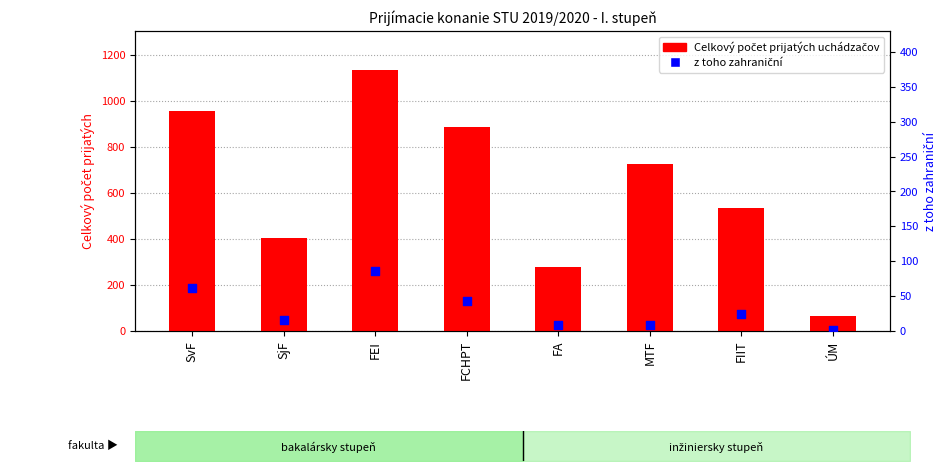

Which series reaches the minimum Y coordinate?

z toho zahraniční